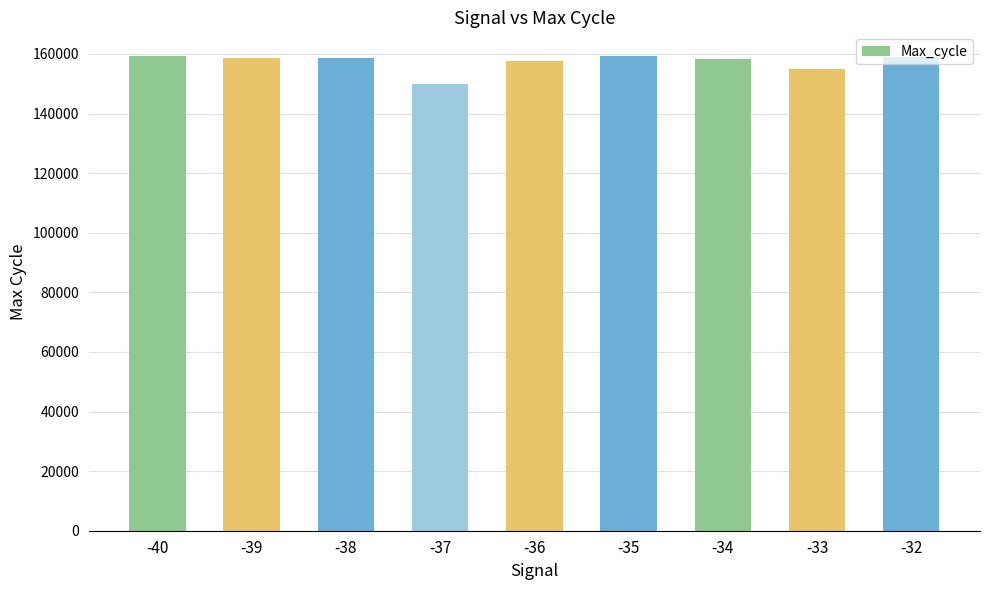

What value does the data have at -38?

158535